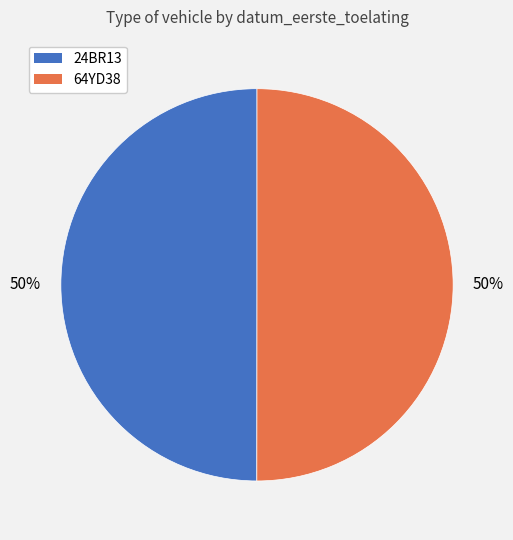

True or false: 64YD38 accounts for 36% of the total.

False